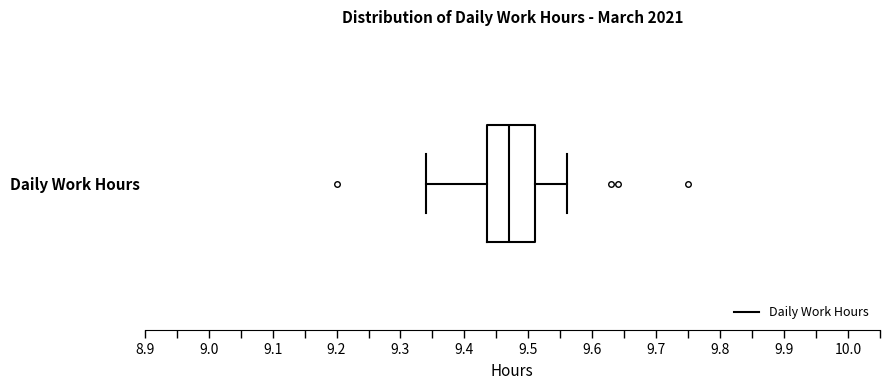

Read this box plot against the x-axis: the position of the median line, the range covered by the box, and the ends of both whiskers. The values are not printed on the chart, so give them approximately, as read against the axis.

median 9.47, box 9.44 to 9.51, whiskers 9.34 to 9.56